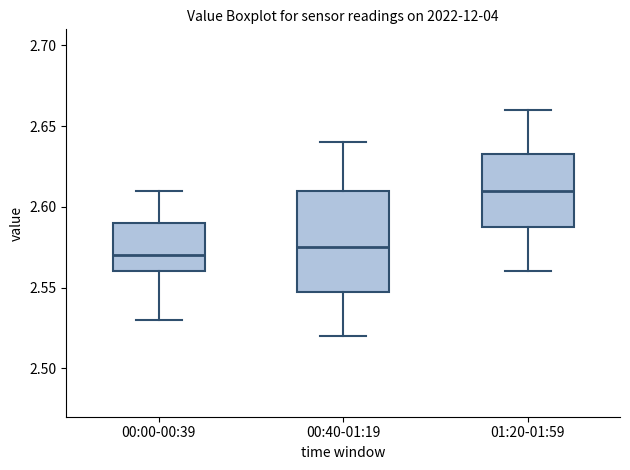

Where does the upper whisker of the box for 00:40-01:19 end on the y-axis? The values are not printed on the chart, so give them approximately, as read against the axis.

2.640